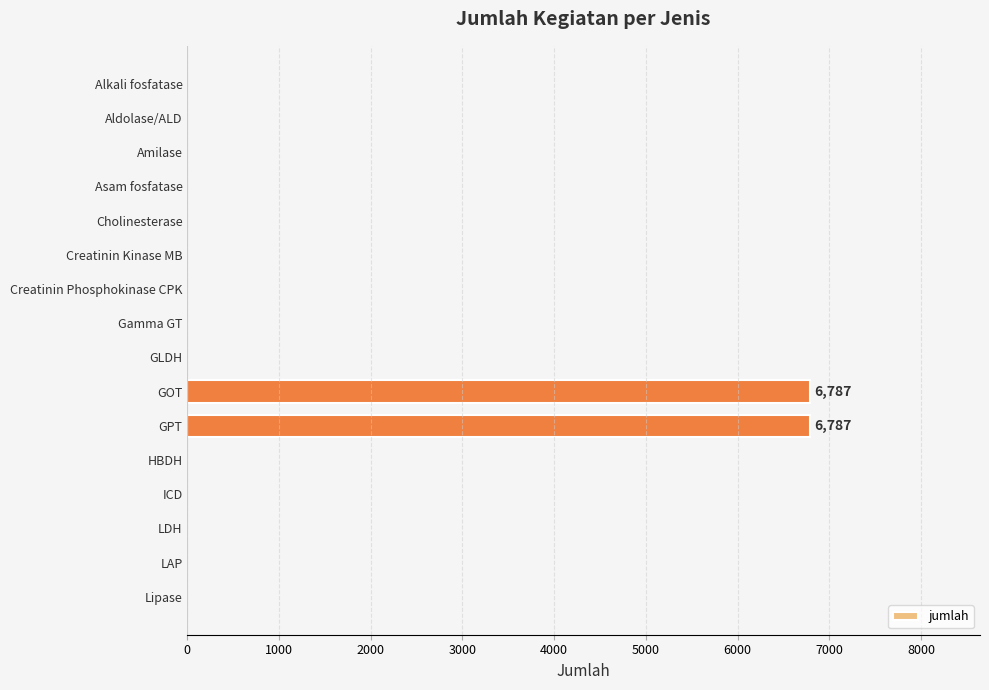

What is the average value?

848